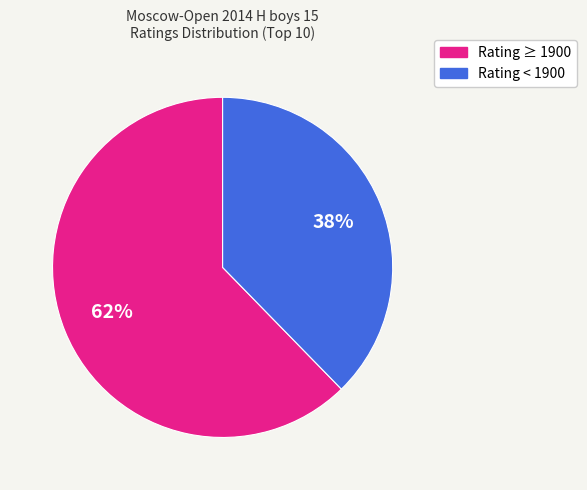

Does any single category account for the majority?

Yes